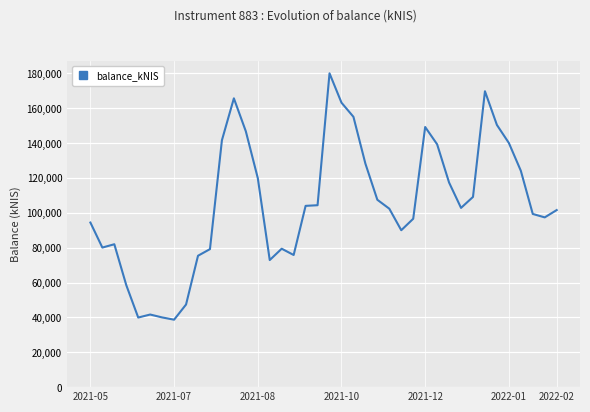

What is the difference between the maximum and minimum values?

141340.6